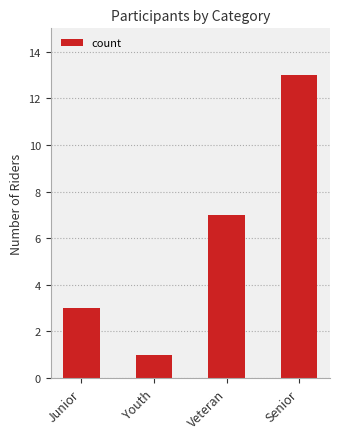

What is the average value?

6